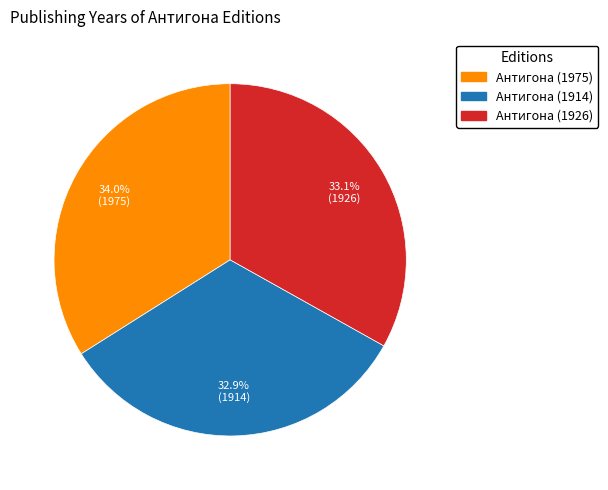

To the nearest percent, what portion does Антигона (1914) represent?

33%